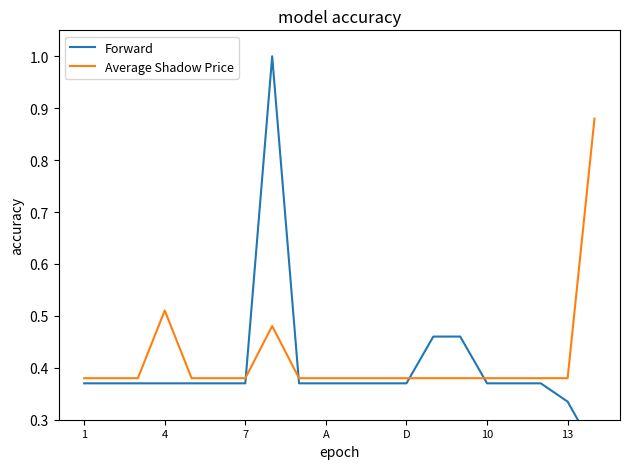

Which series has the widest spread of values?

Forward